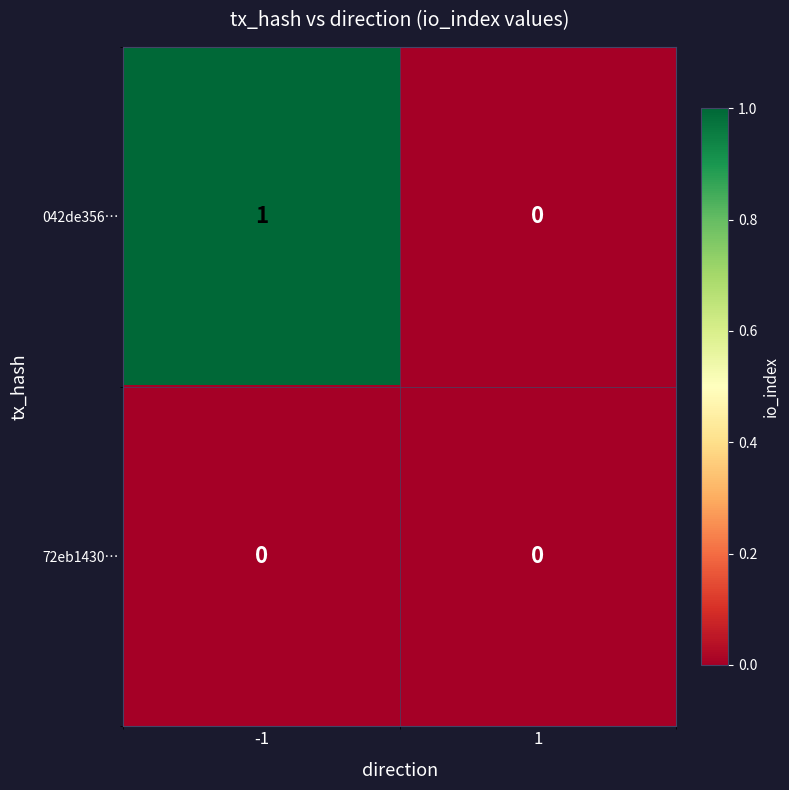

List the series in order of their overall mean, highest first.

042de356…, 72eb1430…